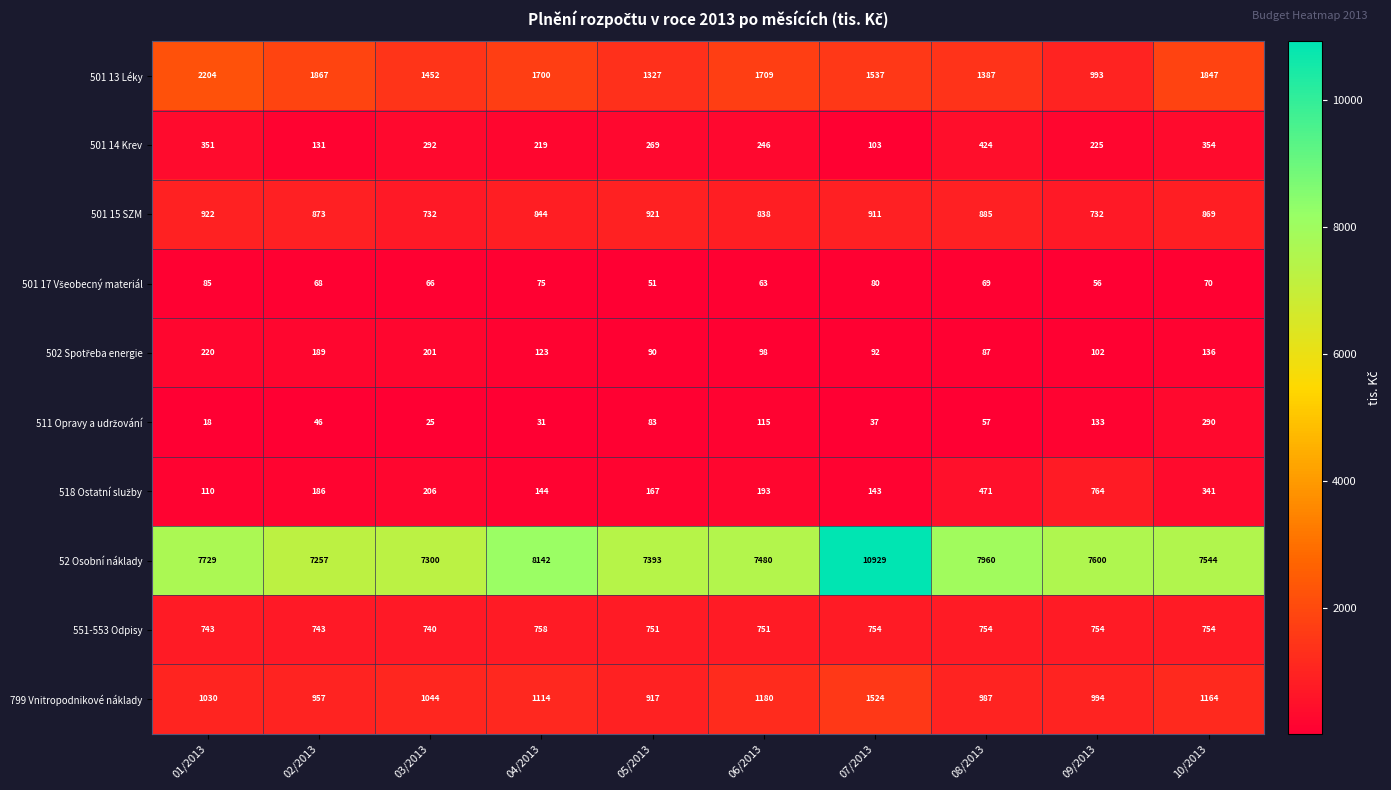

At how many categories does at least one series exceed 5014?

10